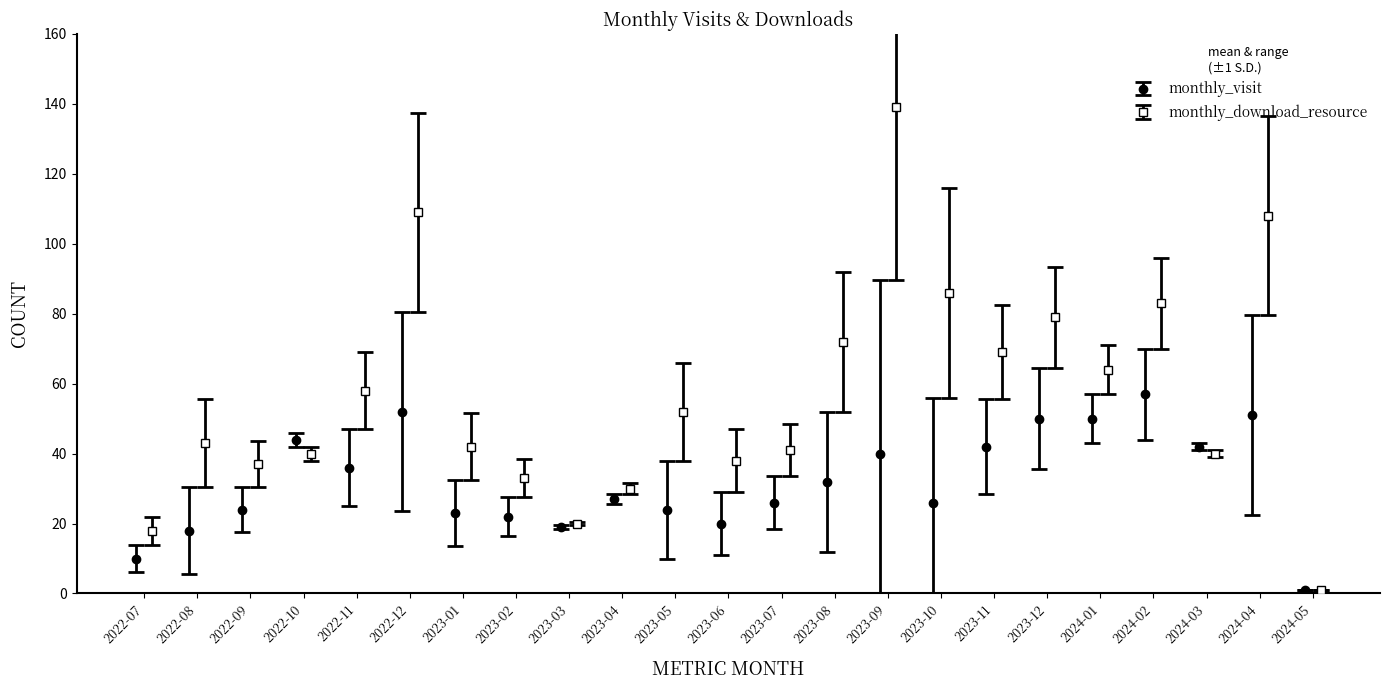

What is the maximum value for monthly_visit?

57